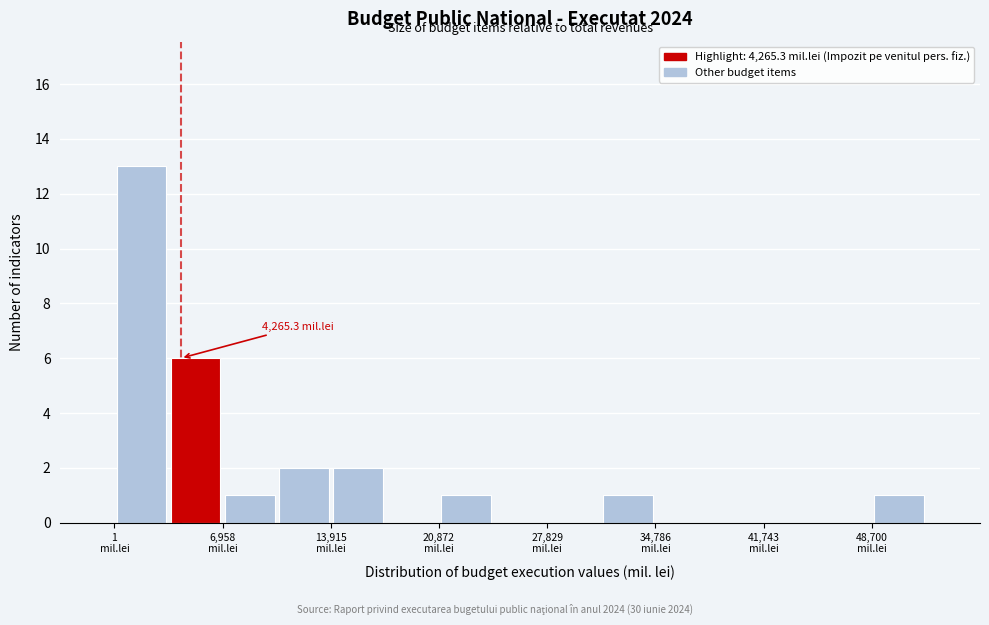

Around what value on the x-axis is the tallest bar? Give the approximate position of its centre, as read against the axis.

2000